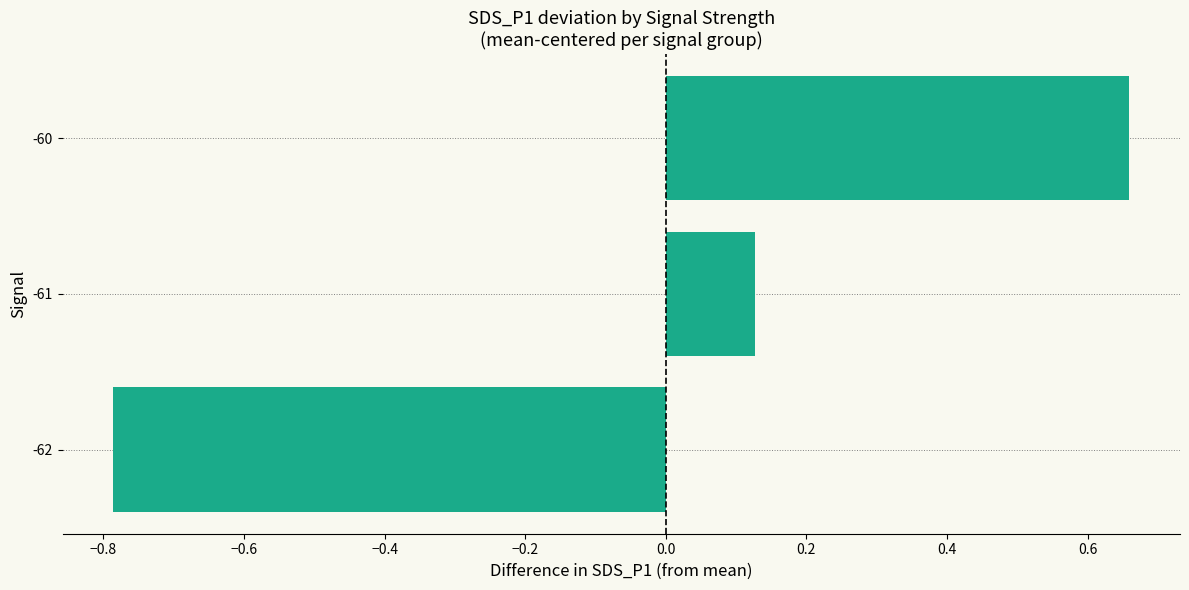

The chart shows a value of 0.2 at -61. True or false?

False